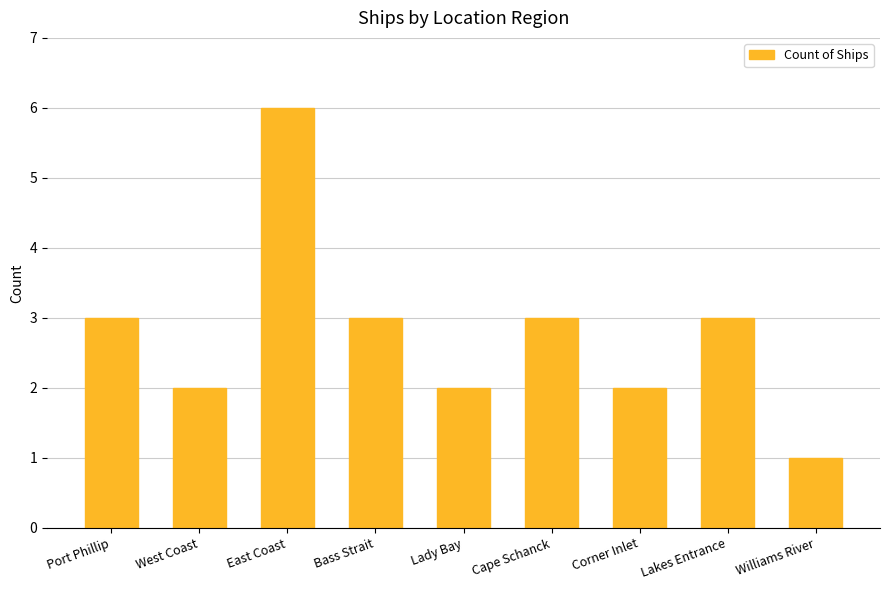

How many data points does each series have?

9